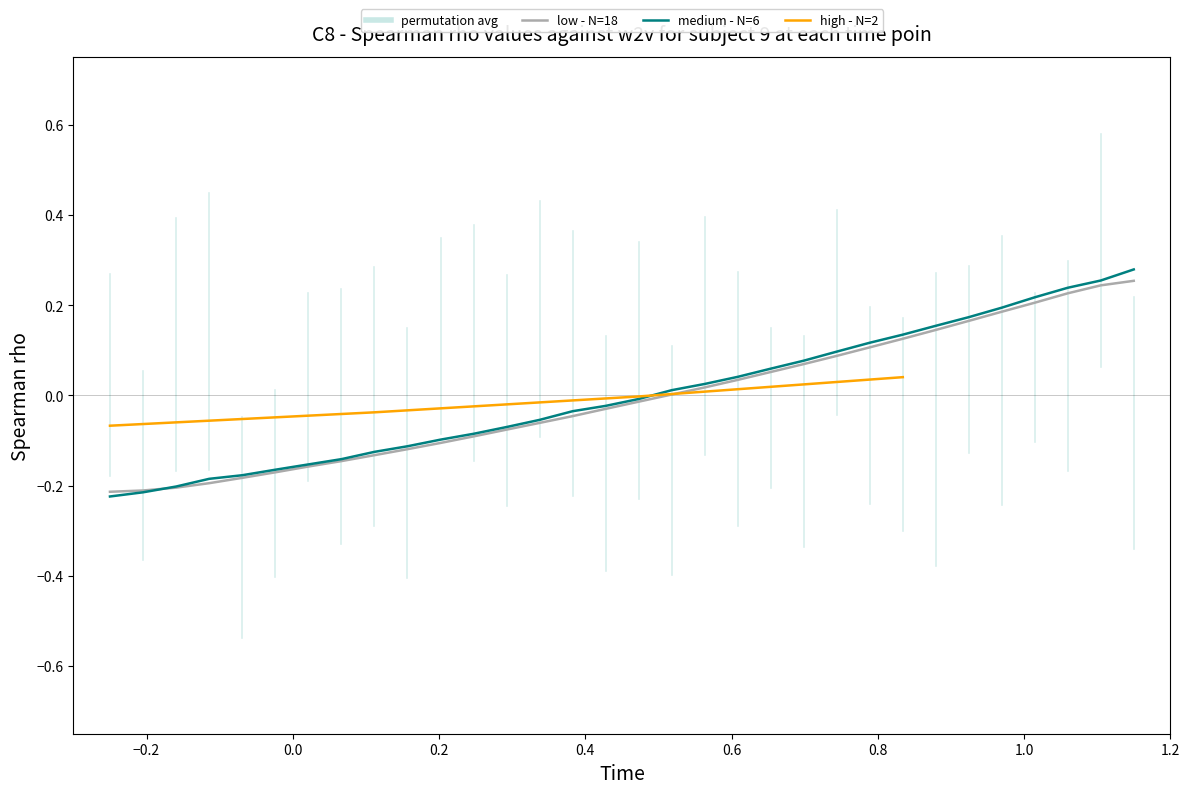

The chart shows a value of -0.0 at 218.6332. True or false?

False